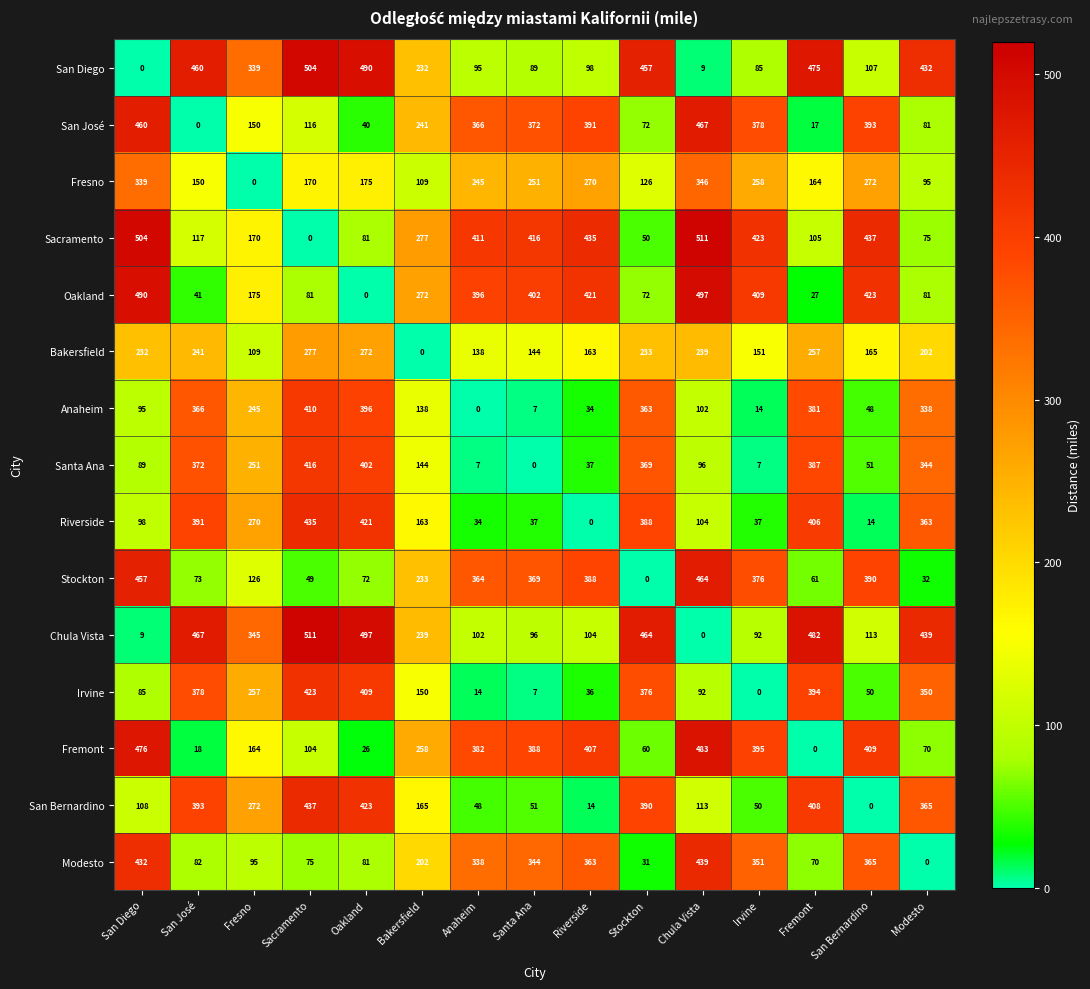

At San Bernardino, list the series in order from smallest to largest.

San Bernardino, Riverside, Anaheim, Irvine, Santa Ana, San Diego, Chula Vista, Bakersfield, Fresno, Modesto, Stockton, San José, Fremont, Oakland, Sacramento